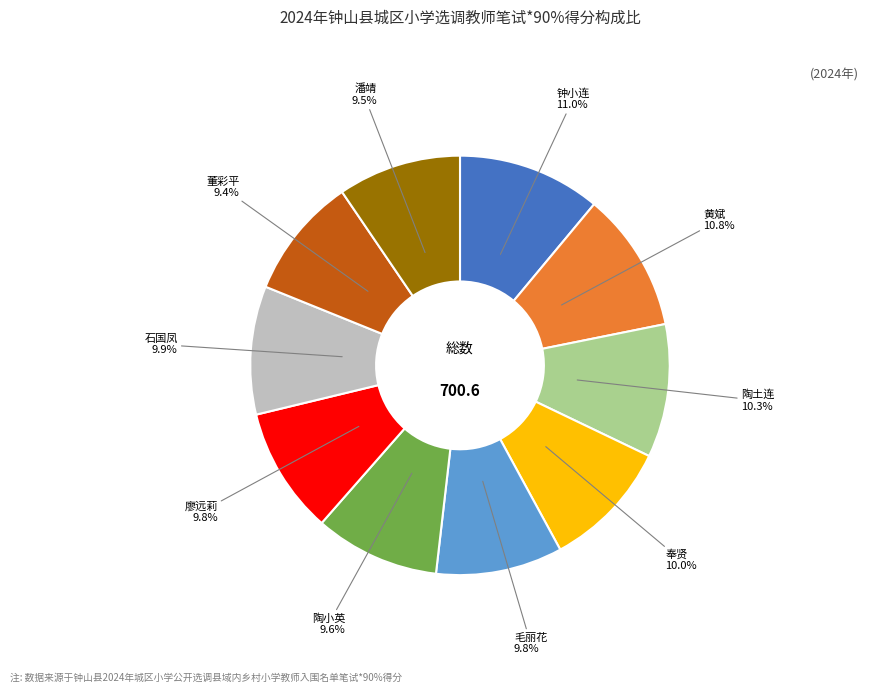

The 钟小连 slice represents 19% of the pie. True or false?

False